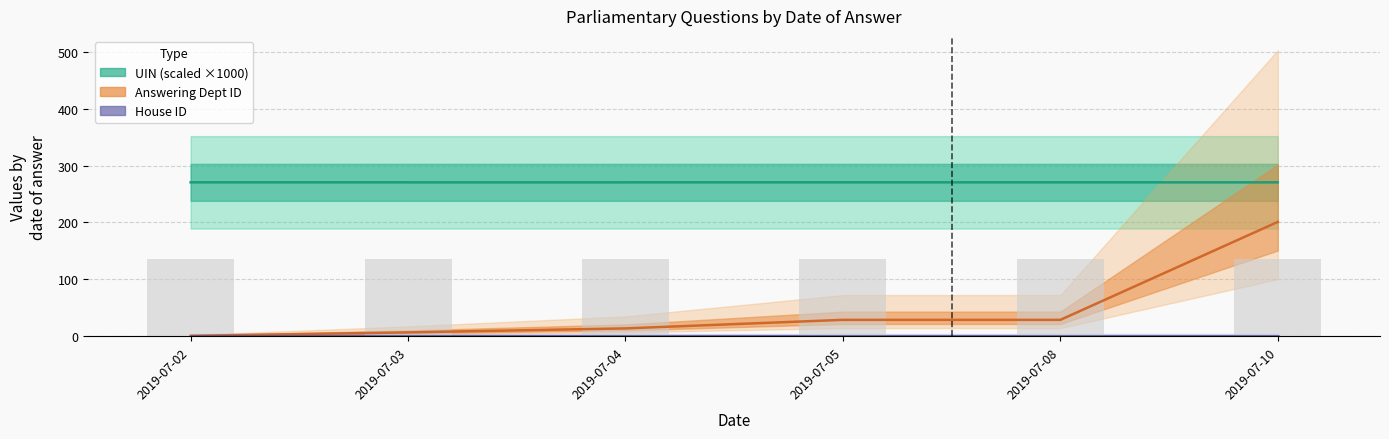

Are the bars horizontal?

No